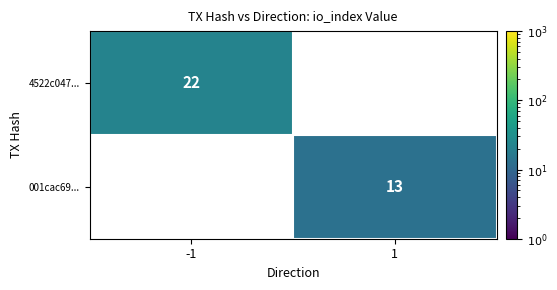

Is it true that 001cac69... equals 13 at 1?

True